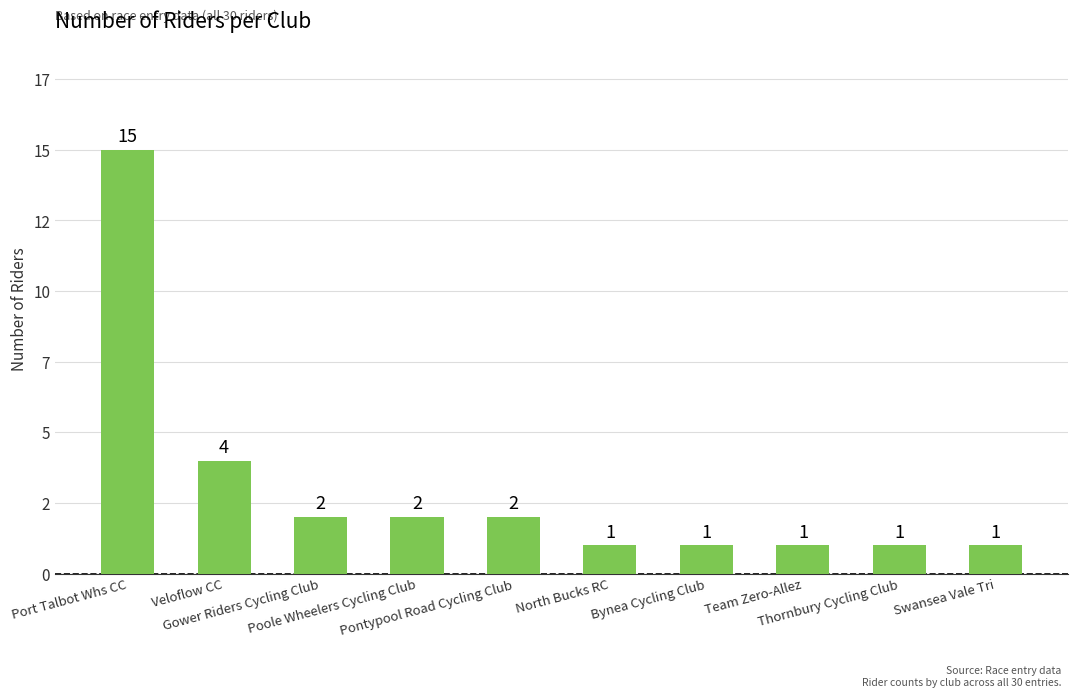

The value at North Bucks RC is 0. True or false?

False